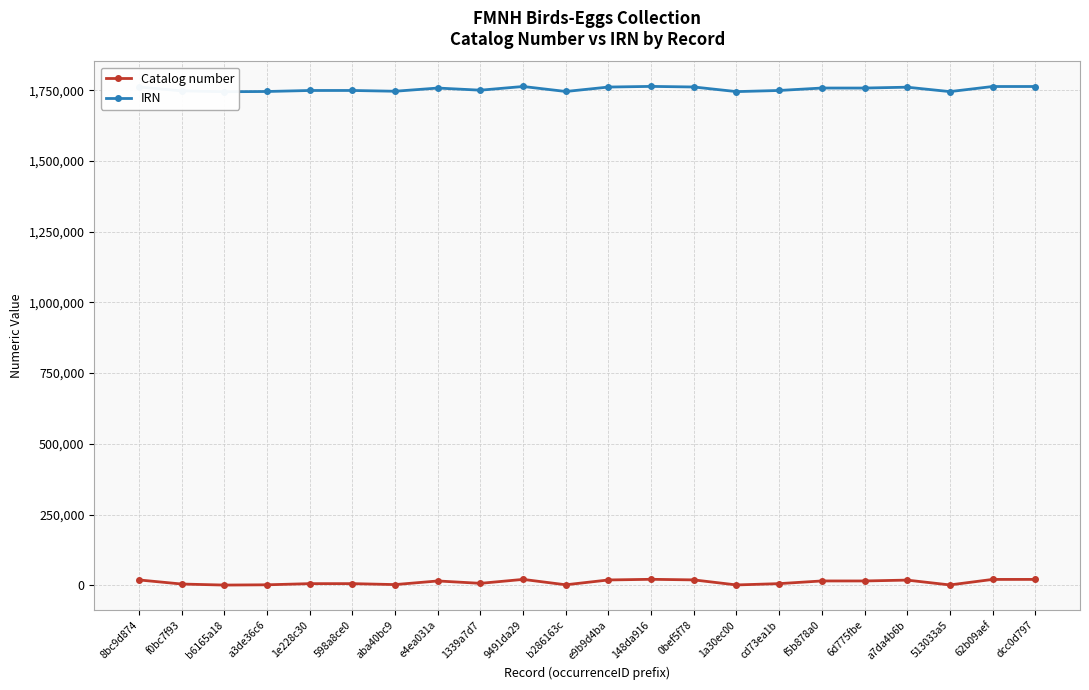

True or false: Catalog number and IRN intersect in this chart.

False